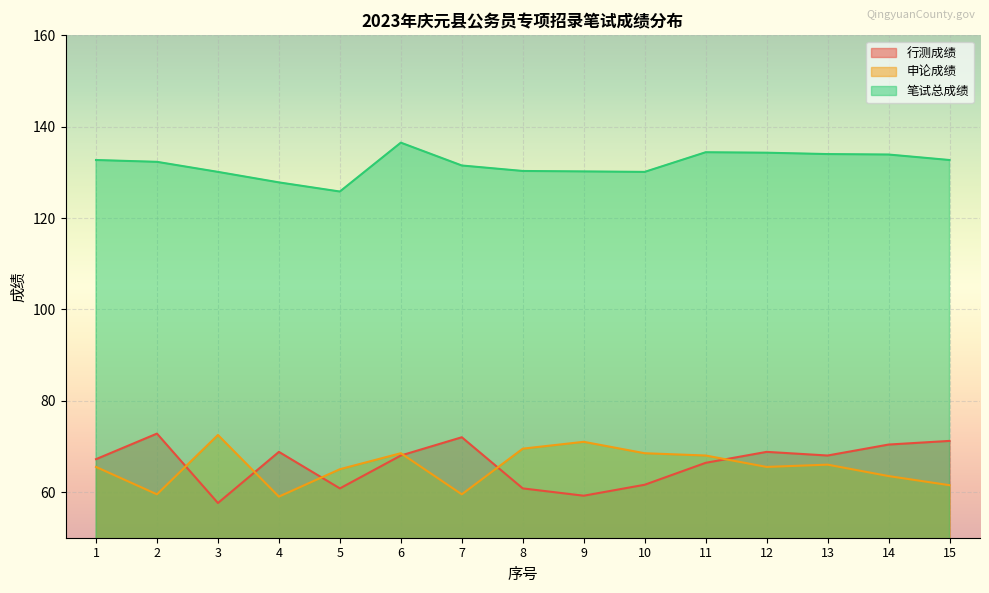

True or false: 行测成绩 has more than 1 points higher than both neighbors.

True